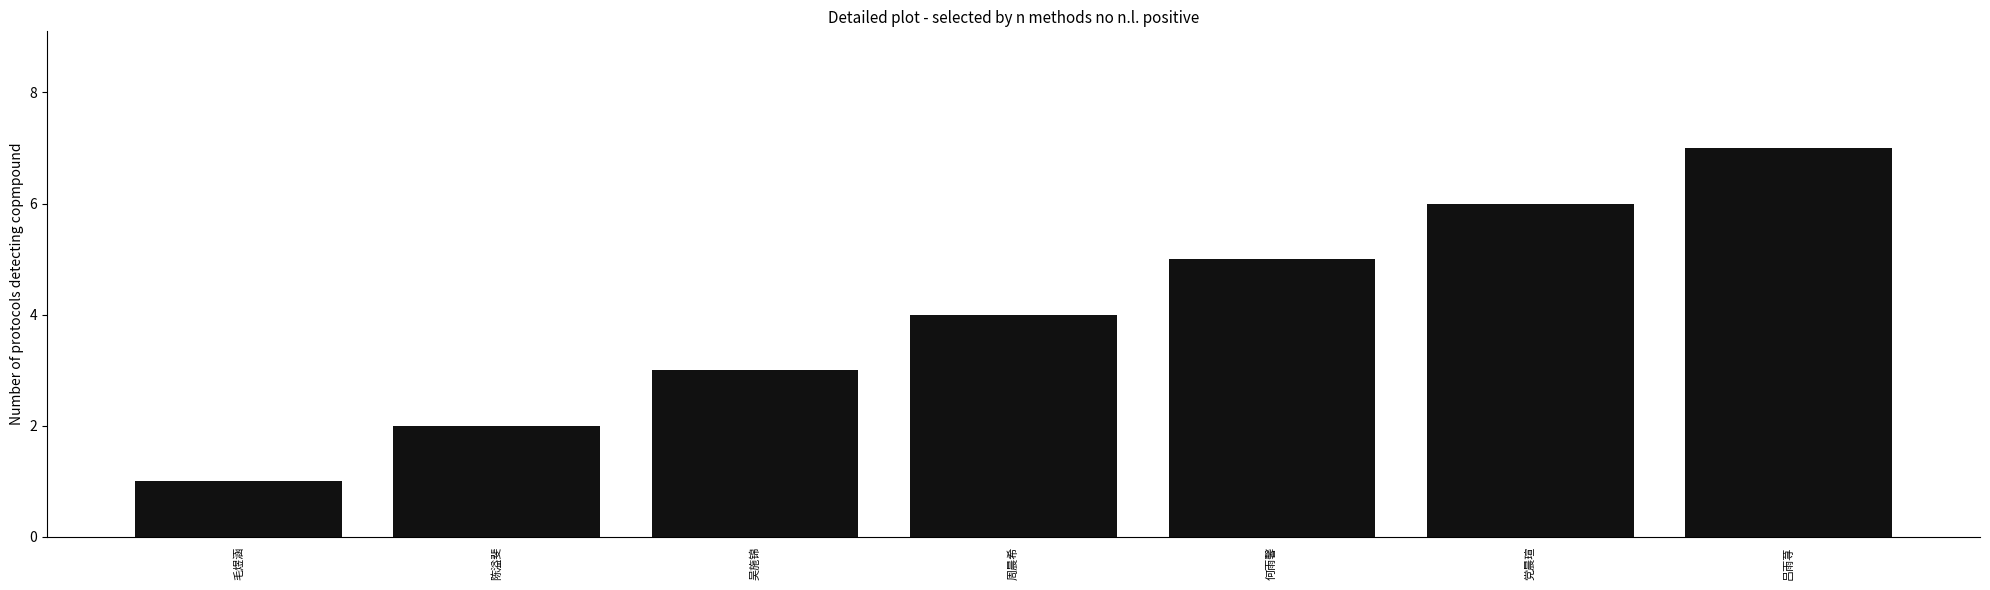

Rank the categories by value from highest to lowest.

吕雨荨, 党晨瑄, 何雨馨, 周晨希, 吴施锦, 陈溢斐, 毛煜涵